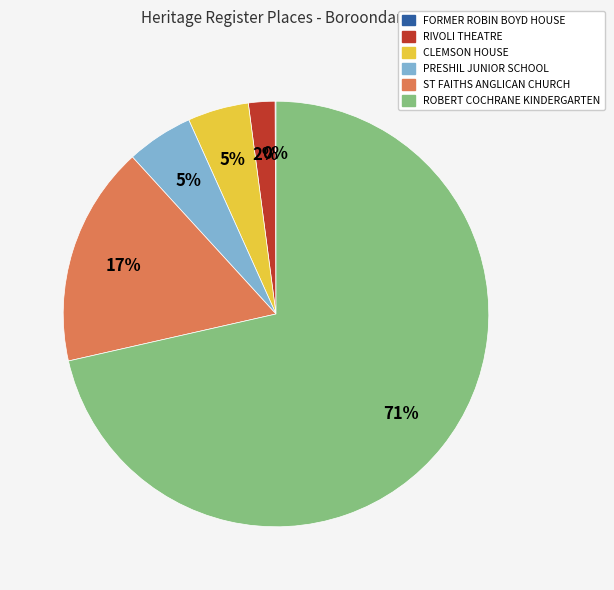

Between ROBERT COCHRANE KINDERGARTEN and PRESHIL JUNIOR SCHOOL, which is larger?

ROBERT COCHRANE KINDERGARTEN